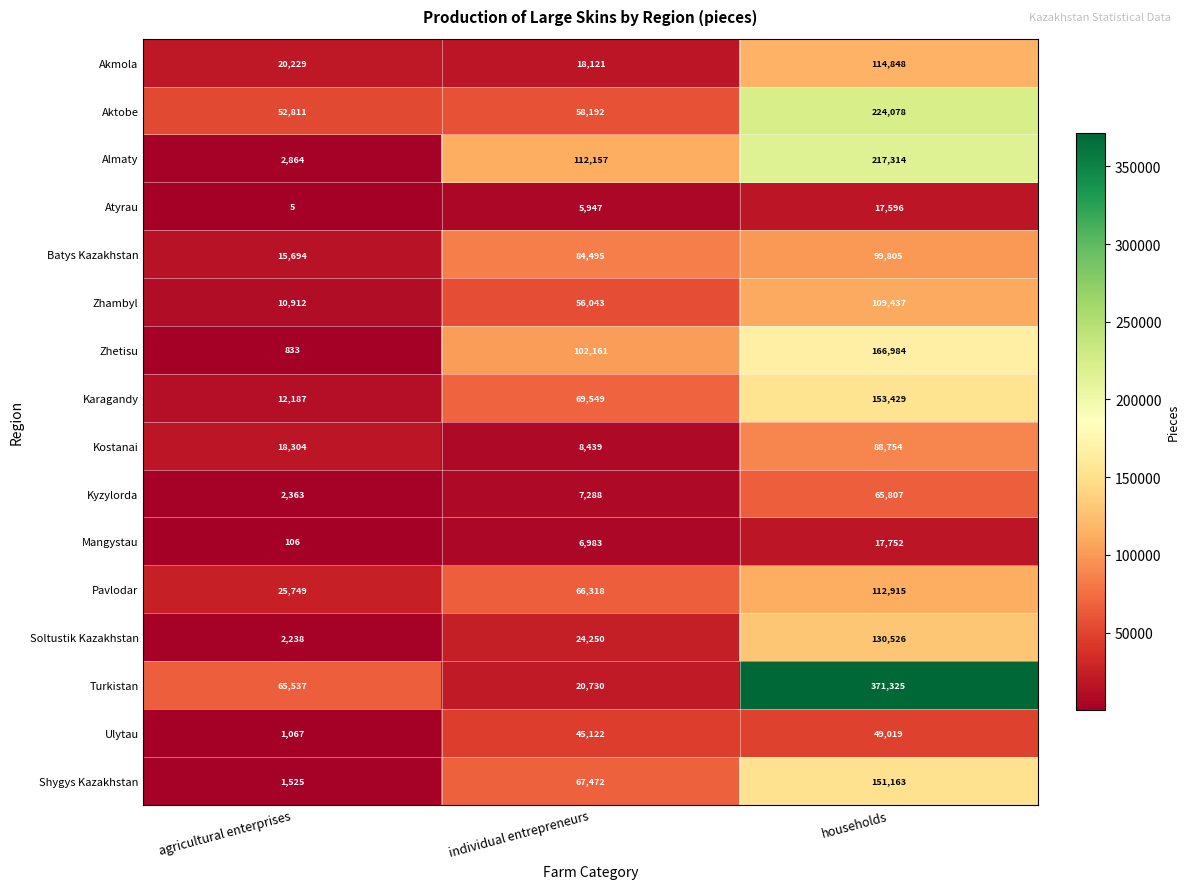

Is the value of Zhambyl at agricultural enterprises greater than the value of Mangystau at agricultural enterprises?

Yes